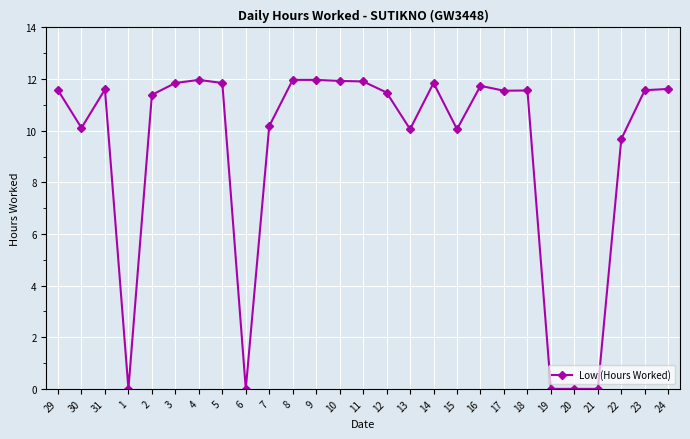

What is the greatest value displayed?

12.0